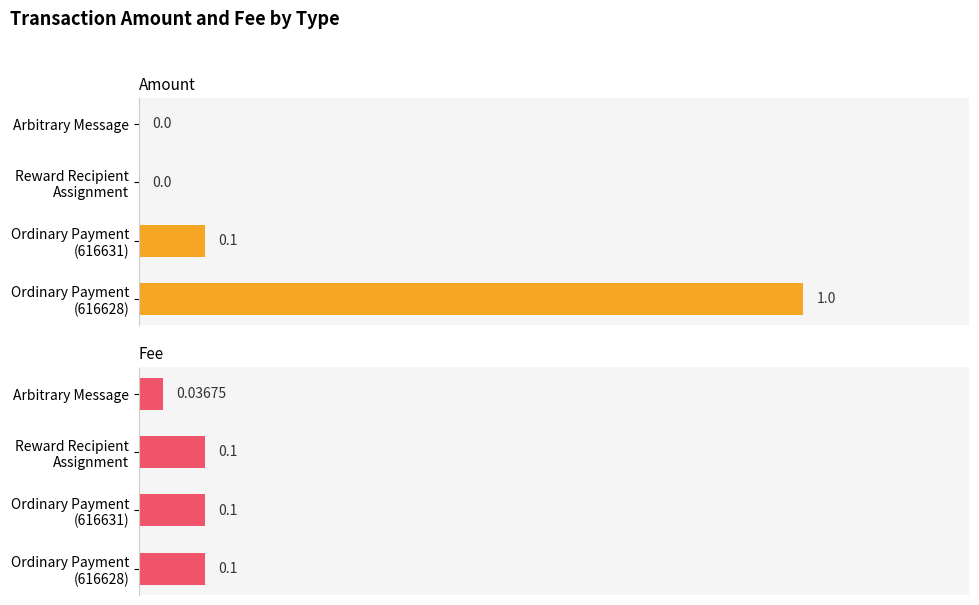

Reading left to right, what are all the values shown in this chart?

Amount: 0.0	0.0	0.1	1.0
Fee: 0.0	0.1	0.1	0.1